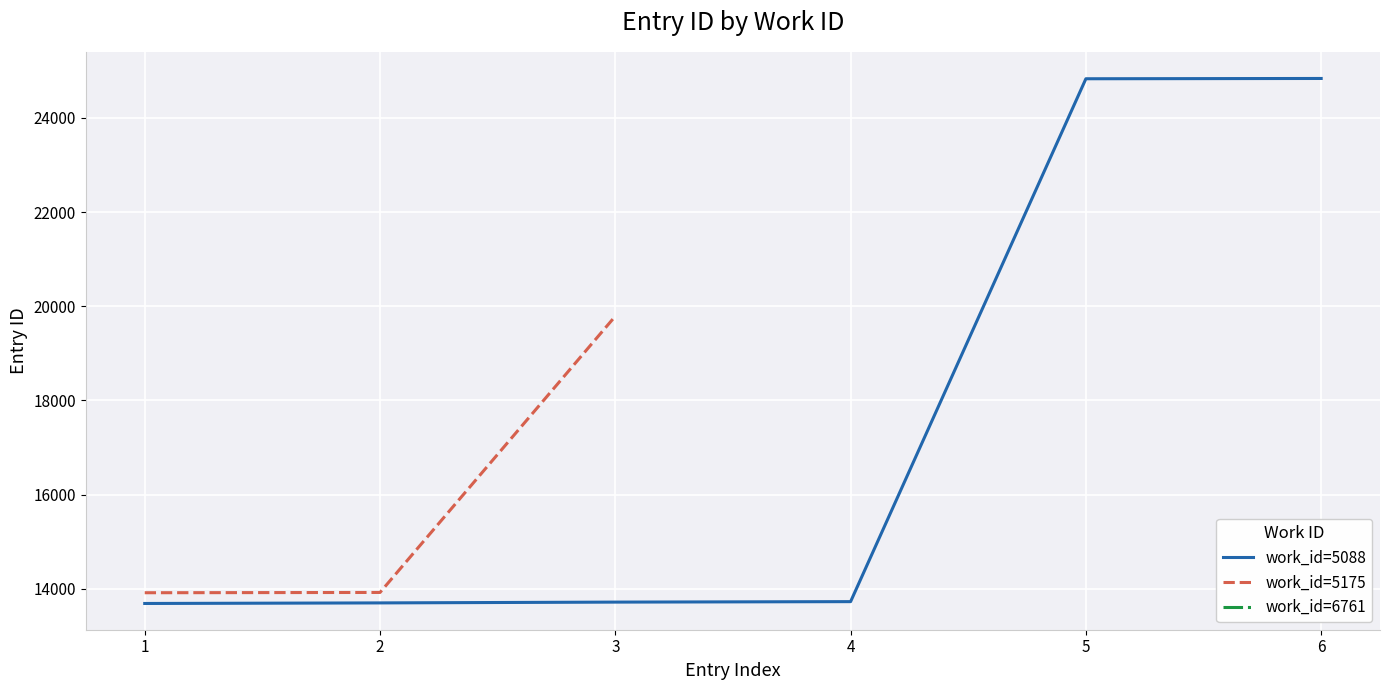

Between 1 and 4, which series saw the biggest shift?

work_id=5088